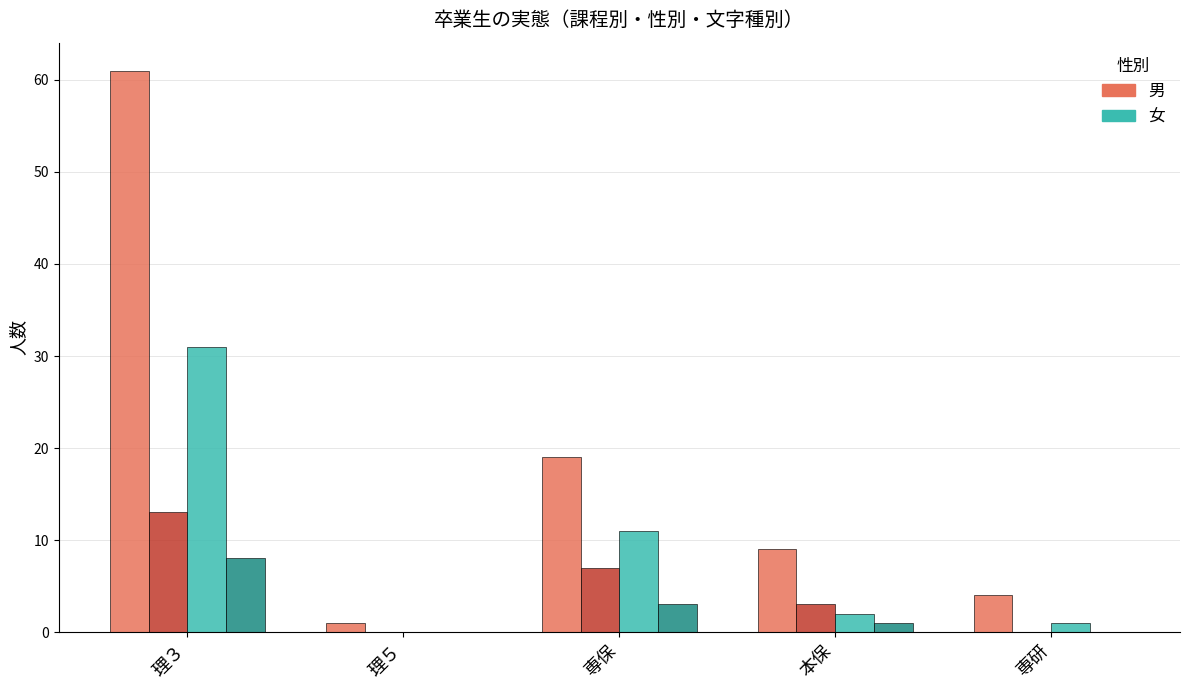

At which category does the chart reach its peak across all series?

理３